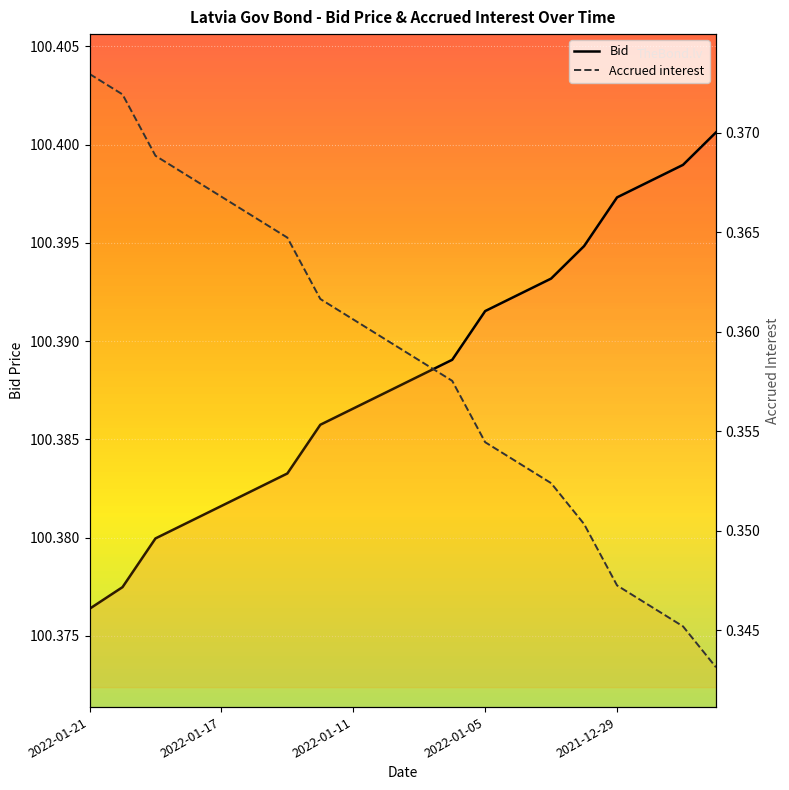

The value of Accrued interest at 11 is 0.4. True or false?

True